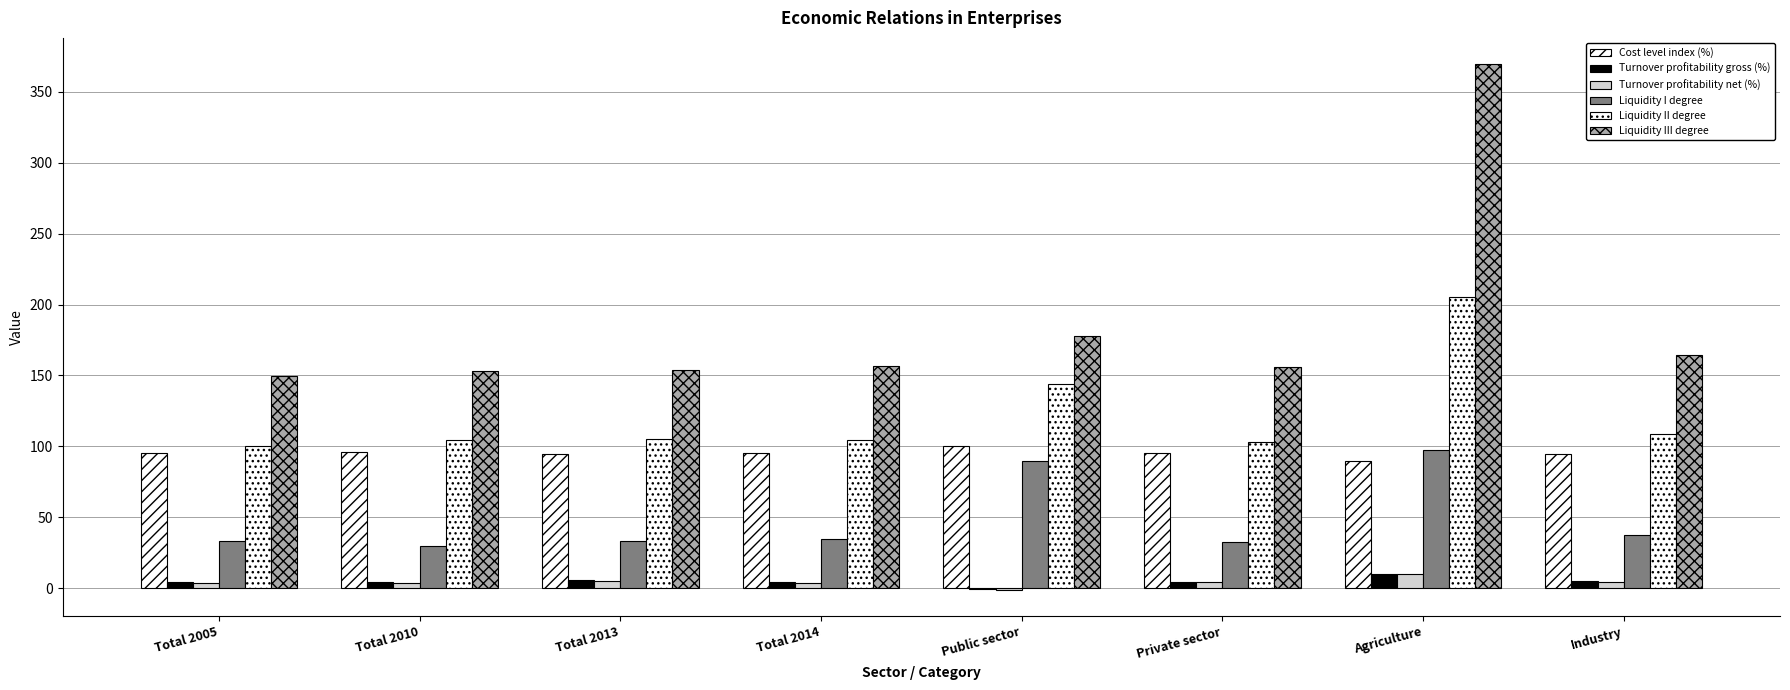

Count the number of categories in the chart.

8